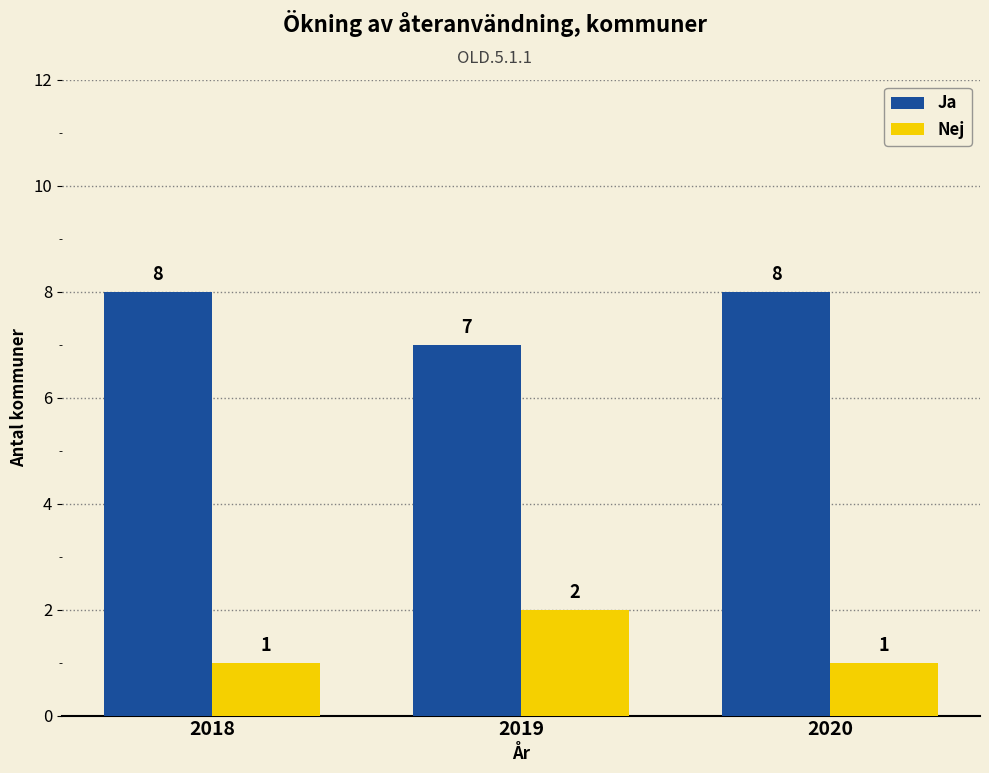

Reading left to right, list all the values displayed in this chart.

Ja: 2018=8	2019=7	2020=8
Nej: 2018=1	2019=2	2020=1